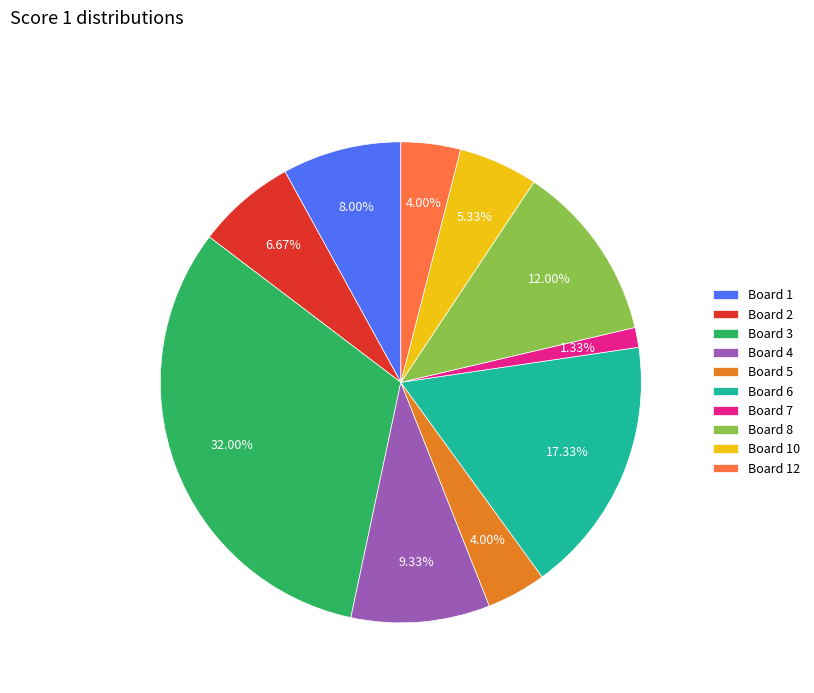

Is Board 3 the majority of the pie?

No